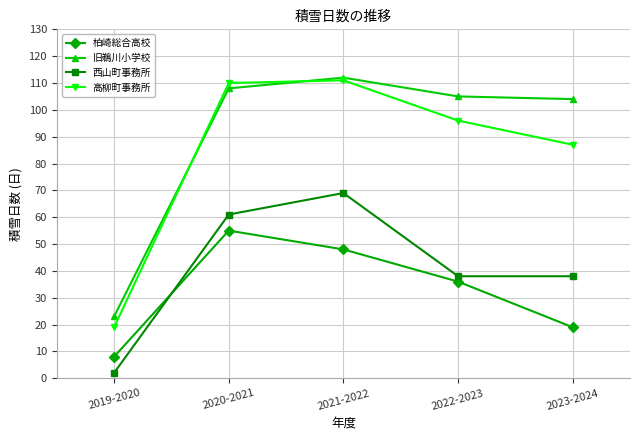

Is it true that 高柳町事務所 equals 110 at 2020-2021?

True